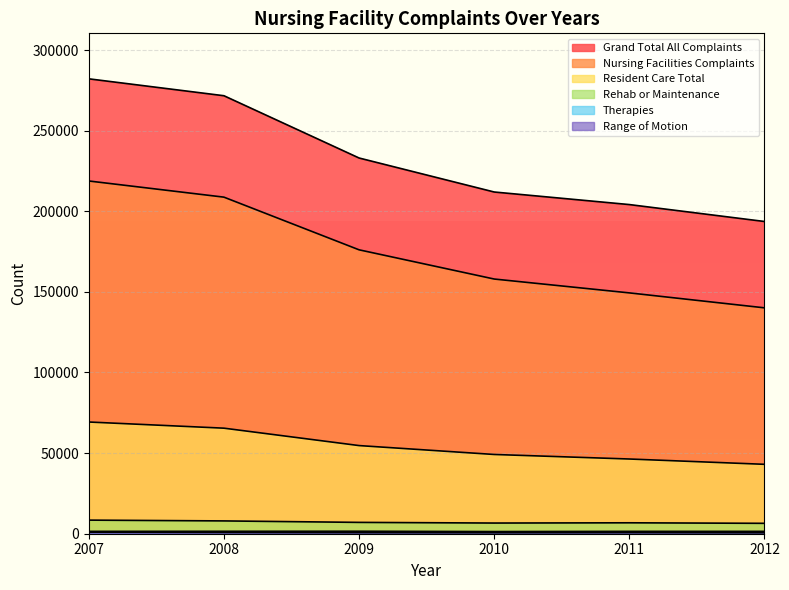

At 2009, list the series in order from smallest to largest.

Range of Motion, Therapies, Rehab or Maintenance, Resident Care Total, Nursing Facilities Complaints, Grand Total All Complaints